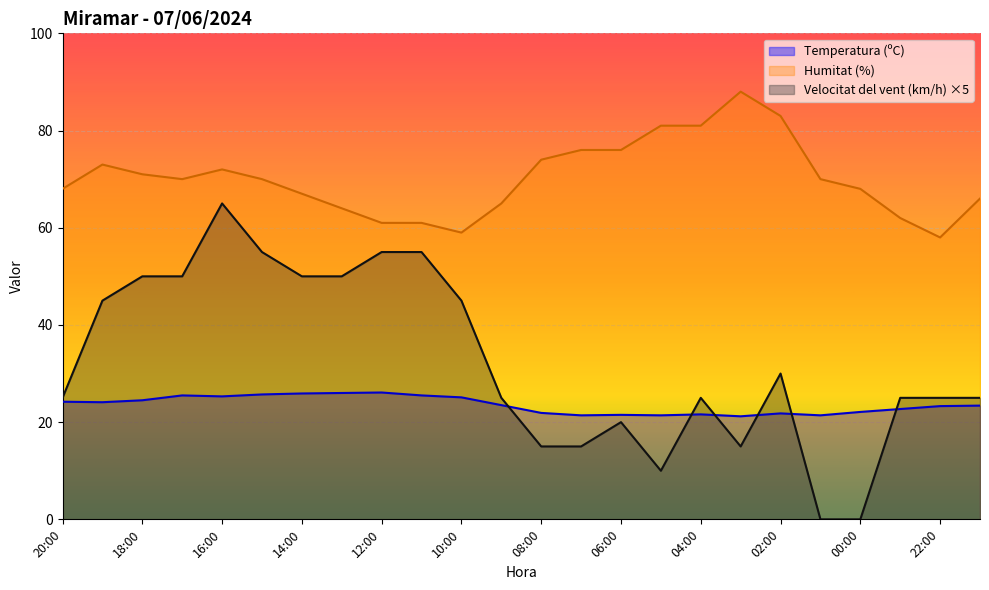

Reading left to right, transcribe all the data shown in this chart.

Temperatura (ºC): 24.2	24.1	24.5	25.5	25.3	25.7	25.9	26.0	26.1	25.5	25.1	23.5	21.9	21.4	21.5	21.4	21.6	21.2	21.8	21.4	22.1	22.7	23.3	23.4
Humitat (%): 68.0	73.0	71.0	70.0	72.0	70.0	67.0	64.0	61.0	61.0	59.0	65.0	74.0	76.0	76.0	81.0	81.0	88.0	83.0	70.0	68.0	62.0	58.0	66.0
Velocitat del vent (km/h): 25.0	45.0	50.0	50.0	65.0	55.0	50.0	50.0	55.0	55.0	45.0	25.0	15.0	15.0	20.0	10.0	25.0	15.0	30.0	0.0	0.0	25.0	25.0	25.0